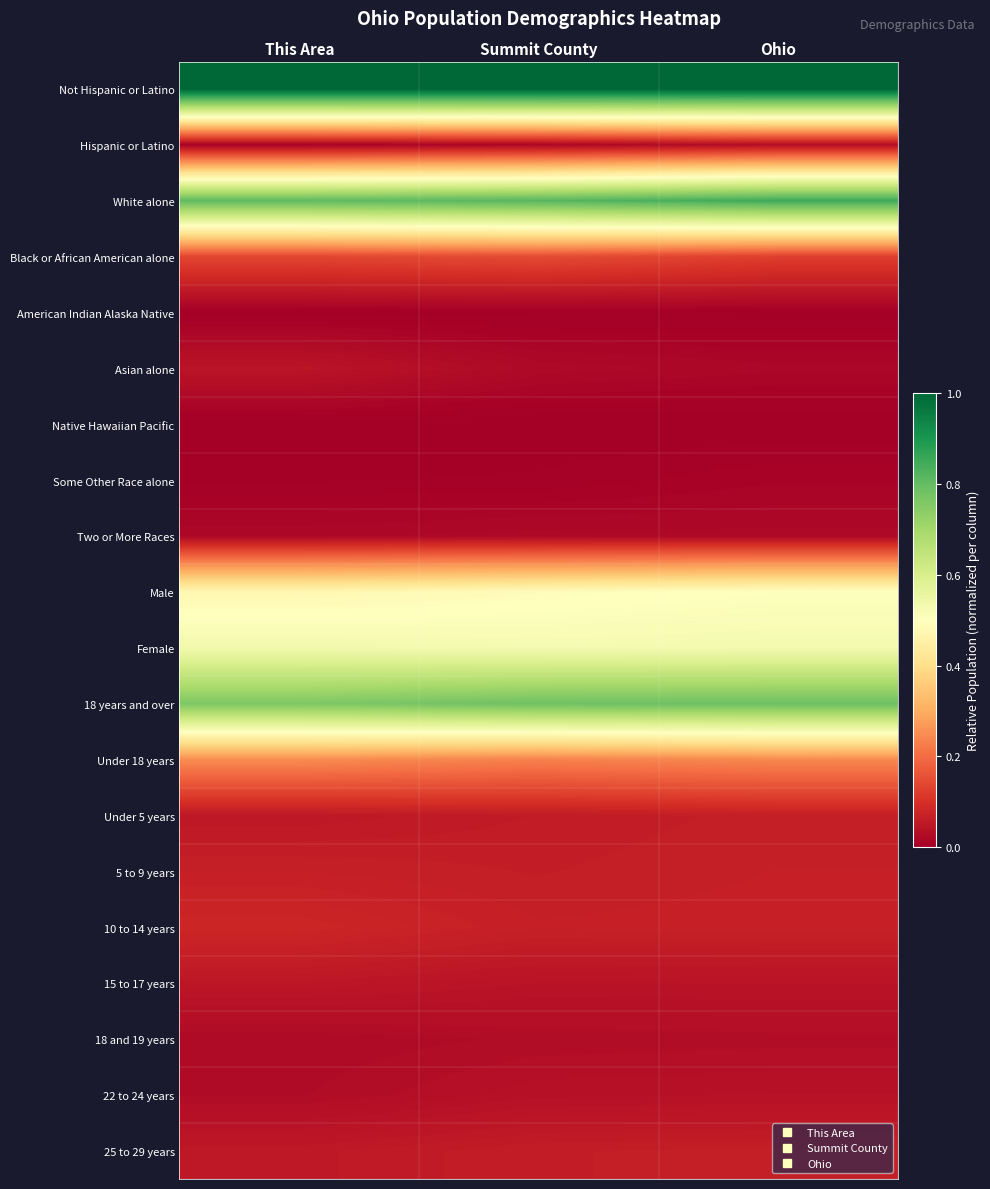

How many distinct data groups are displayed?

20